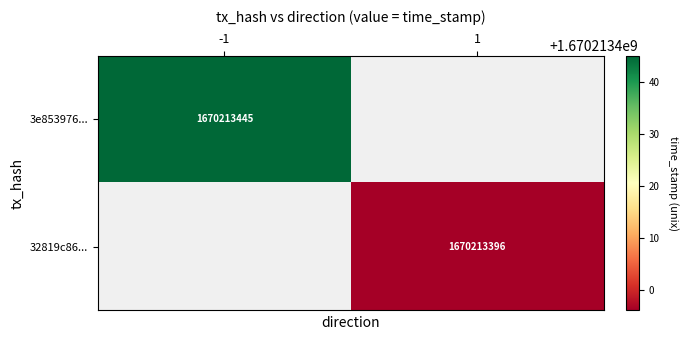

Is it true that 3e853976dc97a51242d22bbac653919fec6b58c equals -1 at direction?

True